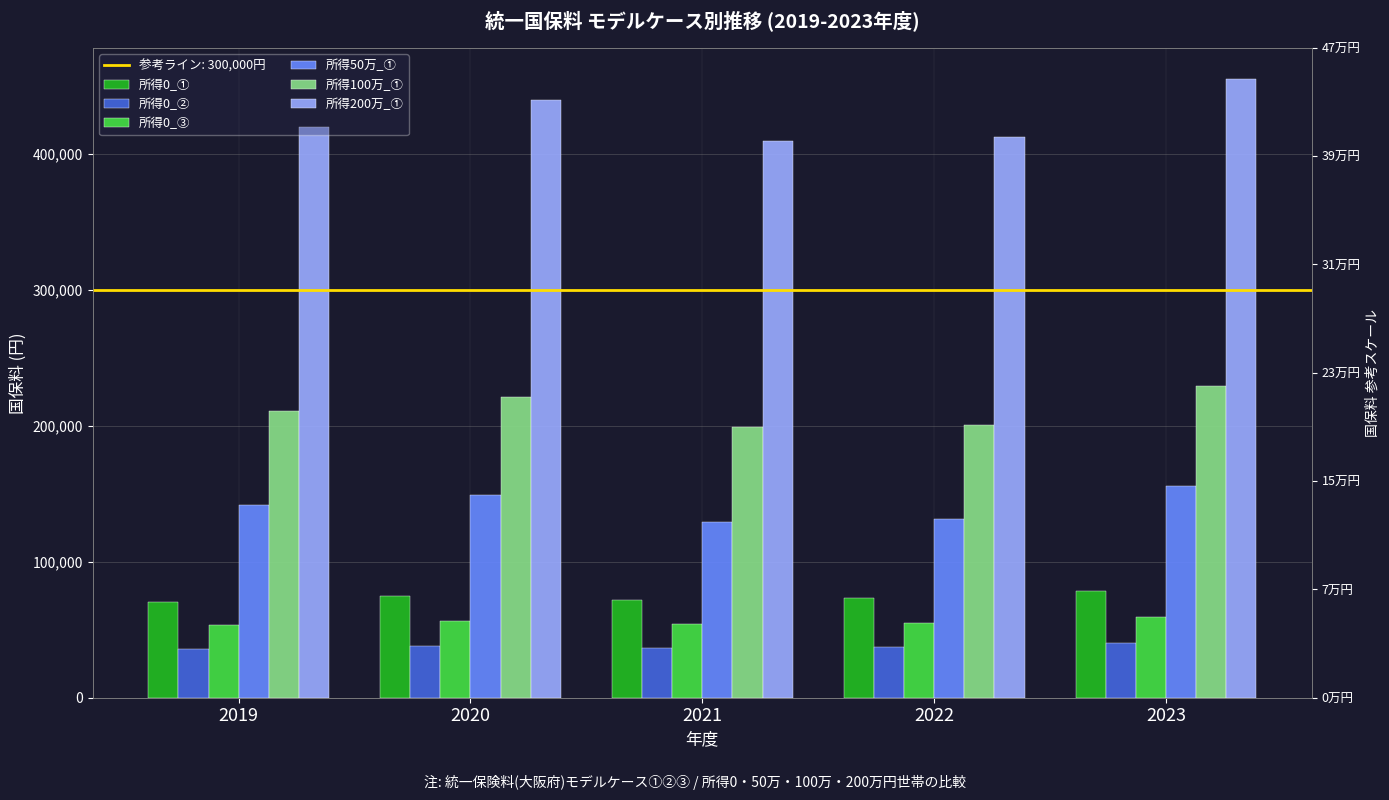

What is the difference between the 所得0_① values at 2022 and 2019?

2457